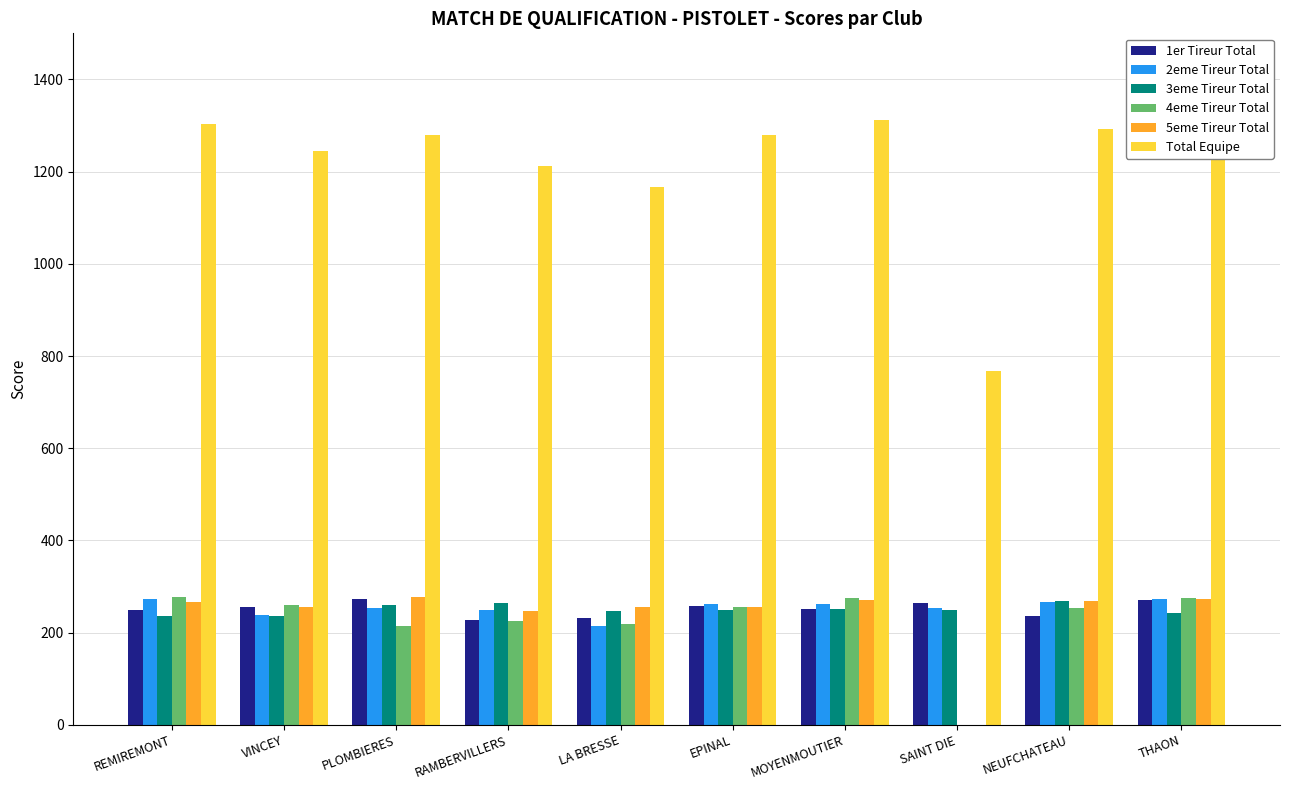

Is it true that 1er Tireur Total equals 408 at PLOMBIERES?

False